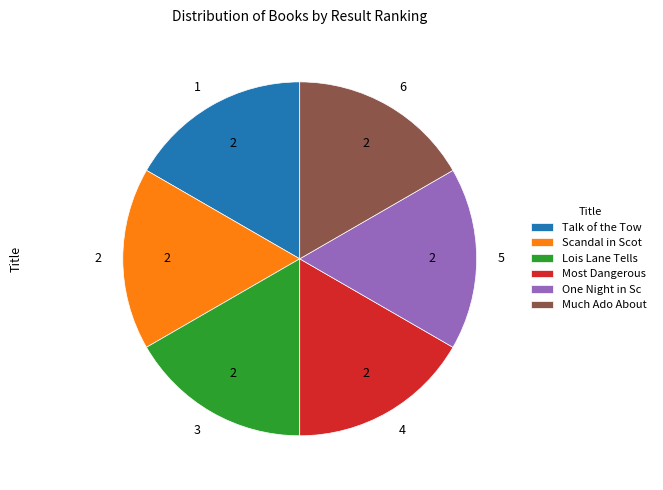

What is the ratio of the value at Lois Lane Tells to the value at One Night in Sc?

1.0